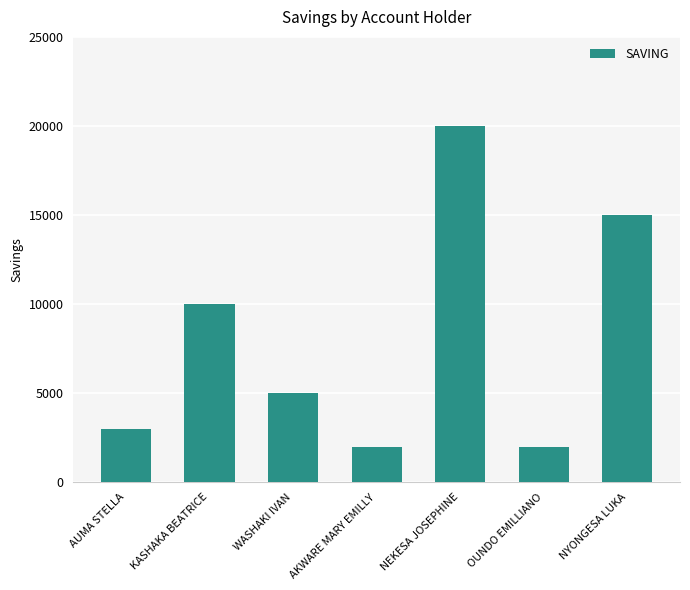

Reading left to right, list all the values displayed in this chart.

3000	10000	5000	2000	20000	2000	15000